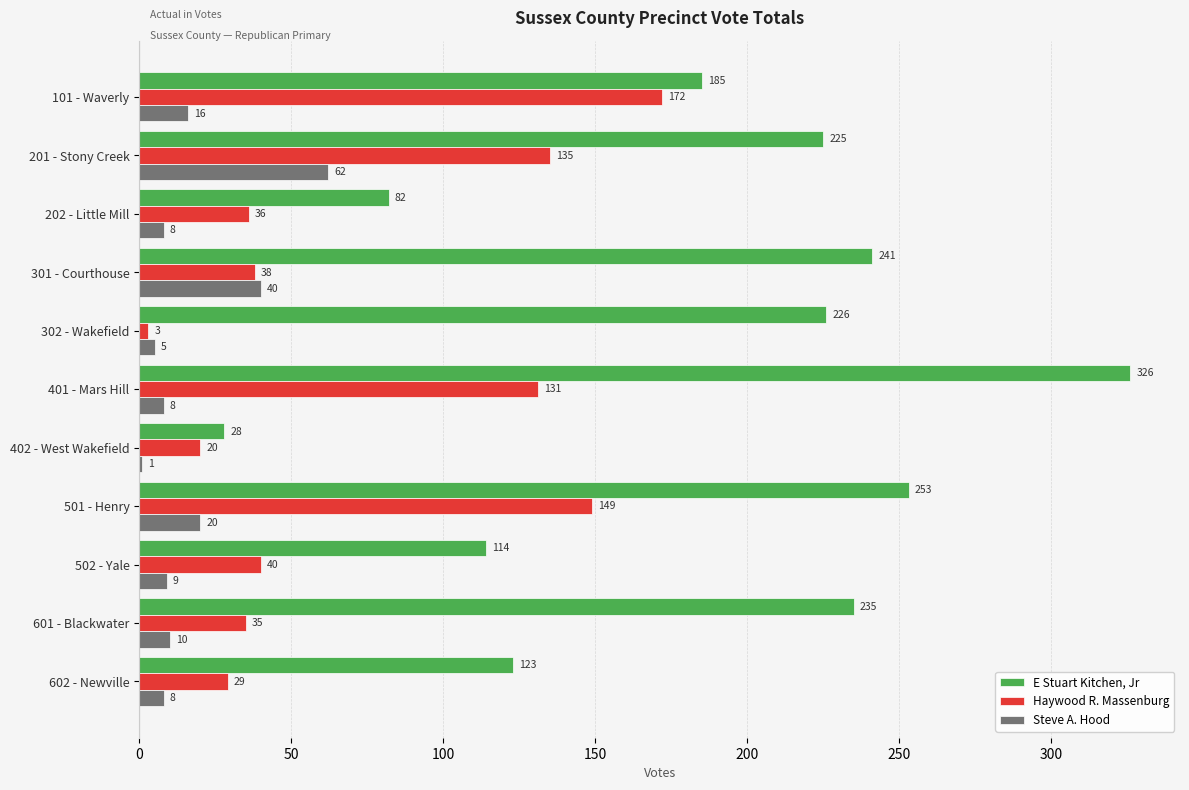

Which series changed the most between 301 - Courthouse and 602 - Newville?

E Stuart Kitchen, Jr